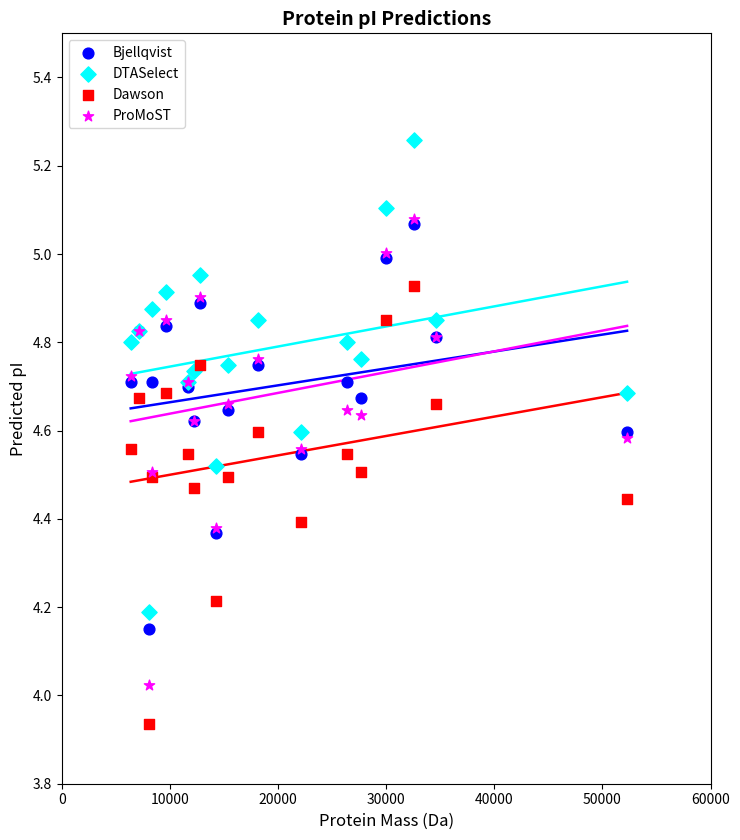

What are all the series names shown in the legend?

Bjellqvist, DTASelect, Dawson, ProMoST